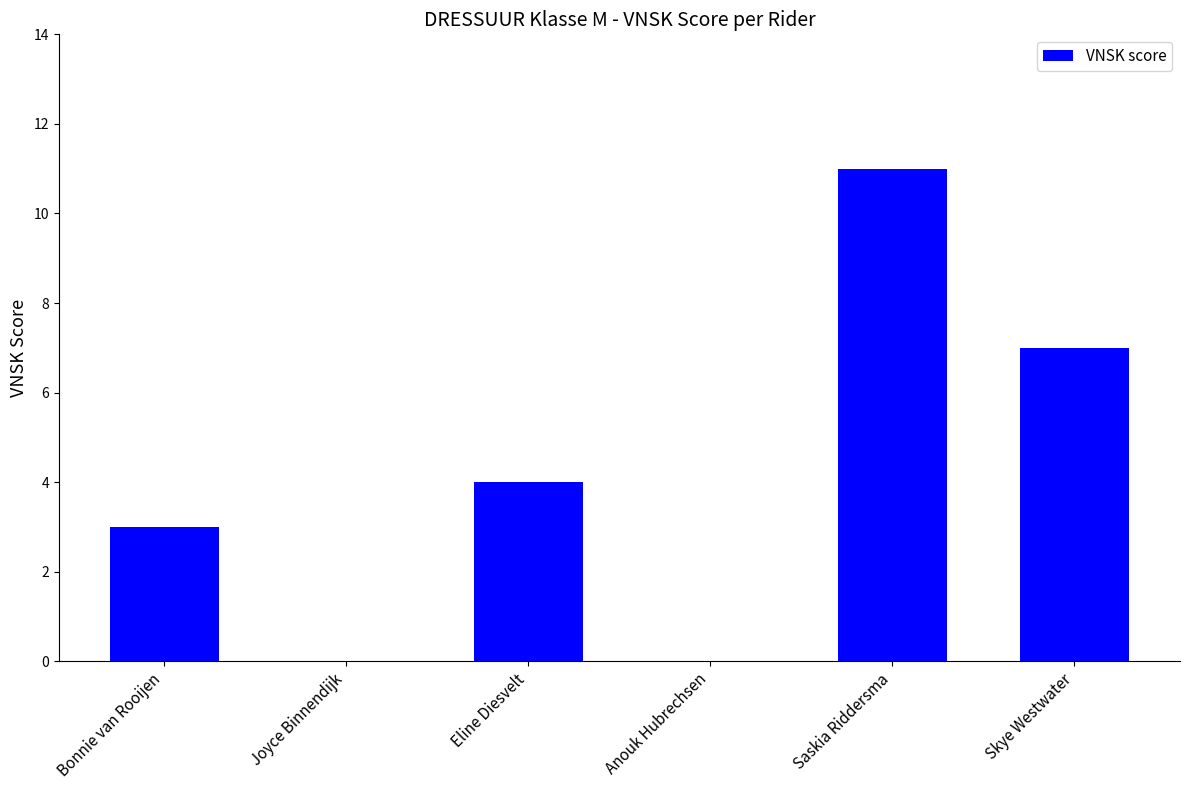

What is the greatest value displayed?

11